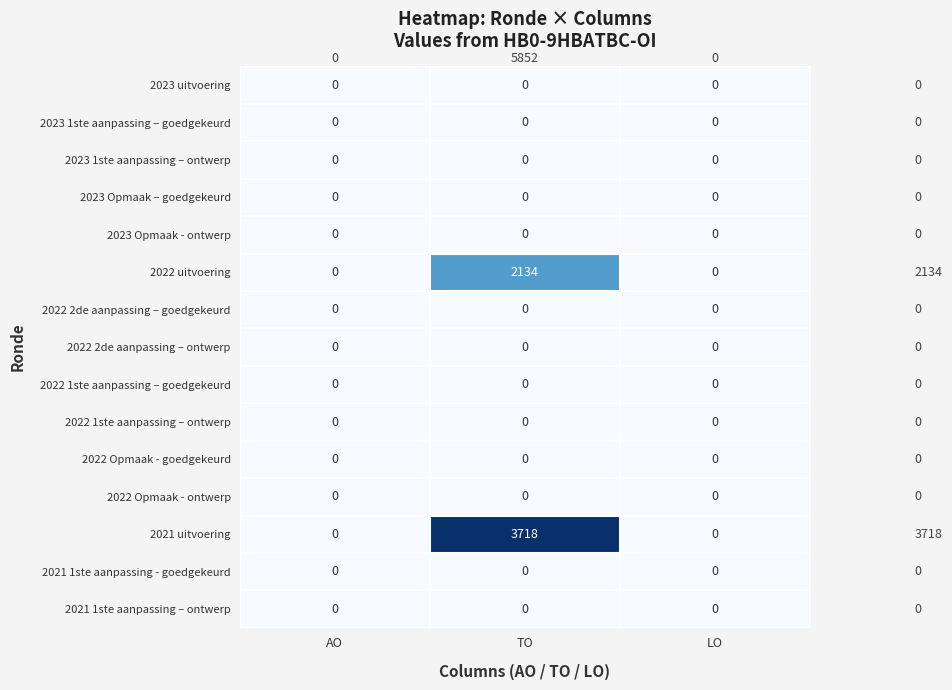

The 2022 1ste aanpassing – goedgekeurd series shows 0 at LO. True or false?

True